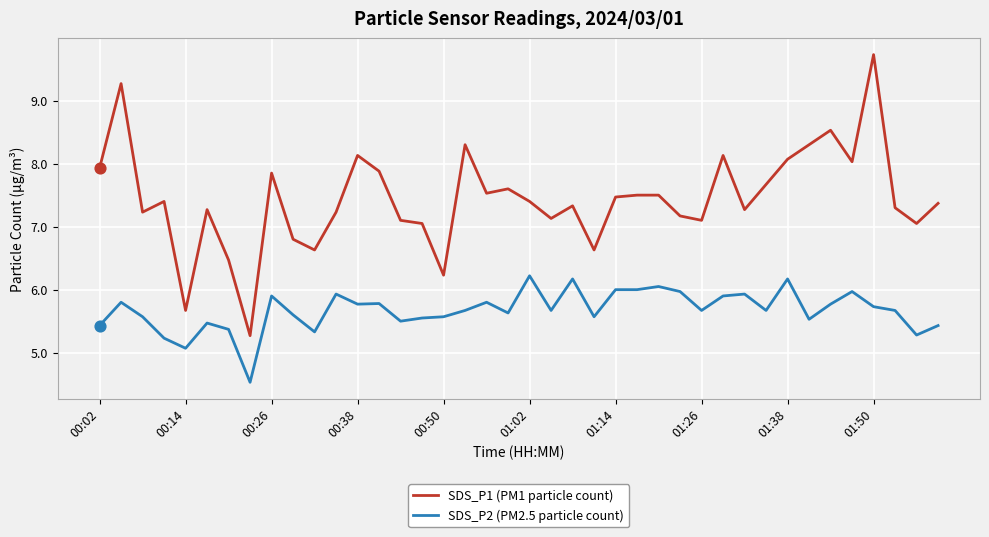

Which series has the largest range (max minus min)?

SDS_P1 (PM1 particle count)